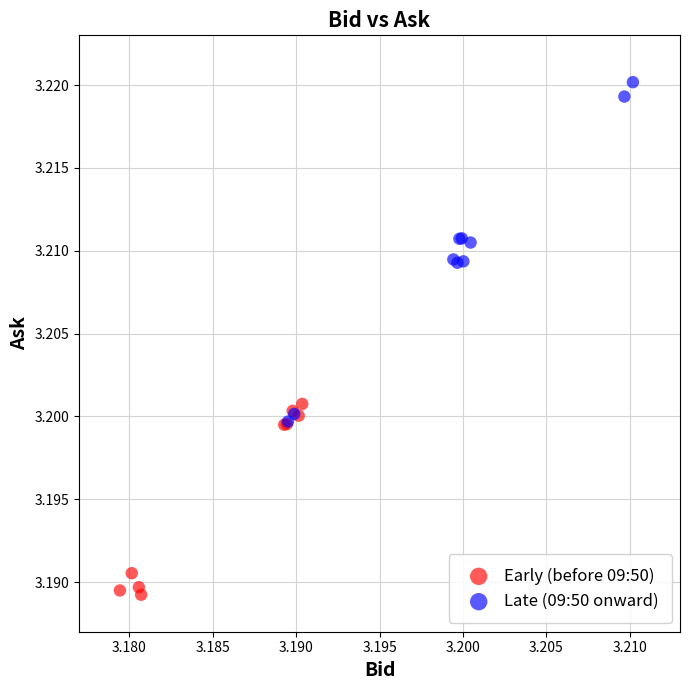

Which series has the largest Y range (max minus min)?

Late (09:50 onward)